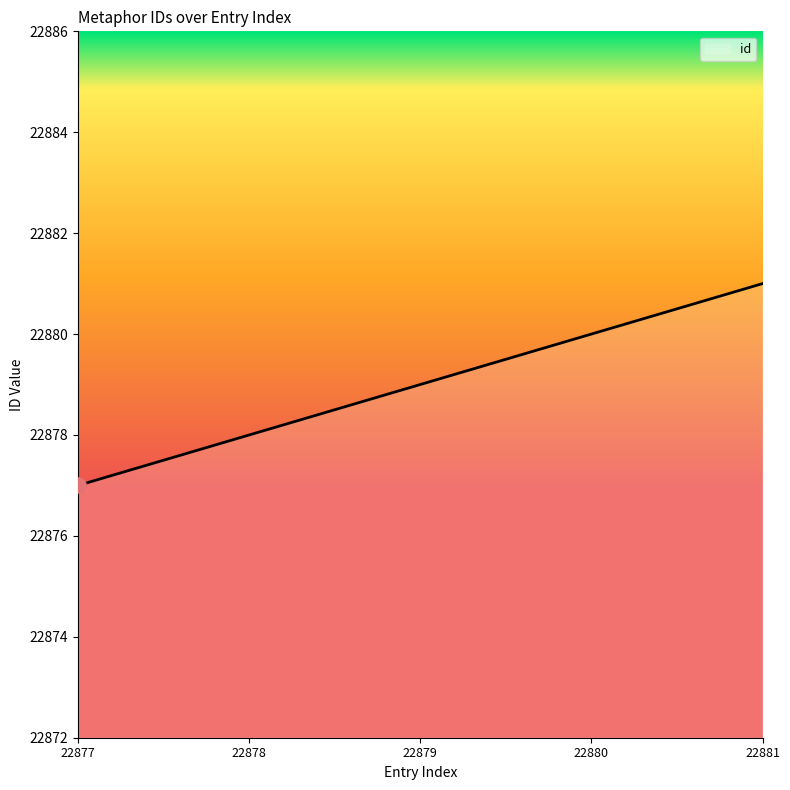

Approximately how many times larger is the value at 22879 compared to 22881?

1.0